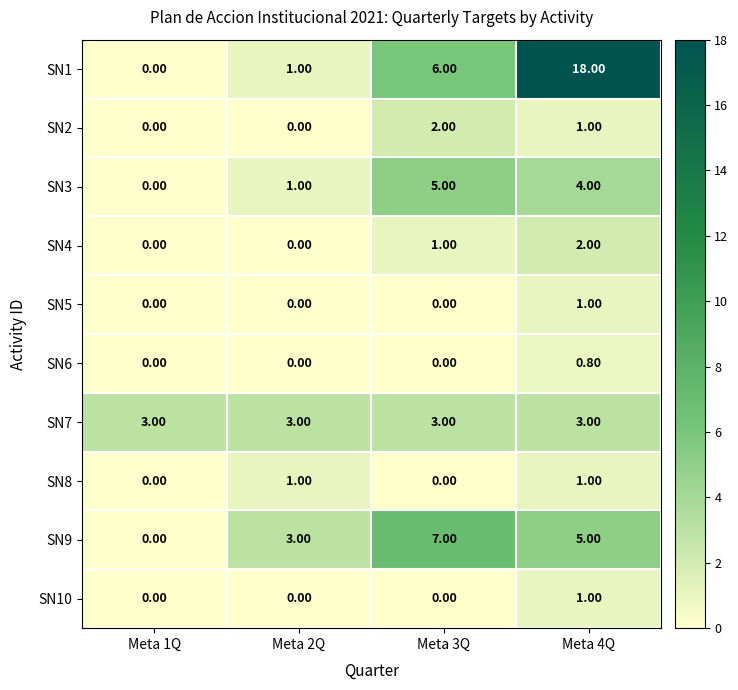

Is the value of SN7 at Meta 4Q greater than the value of SN5 at Meta 2Q?

Yes